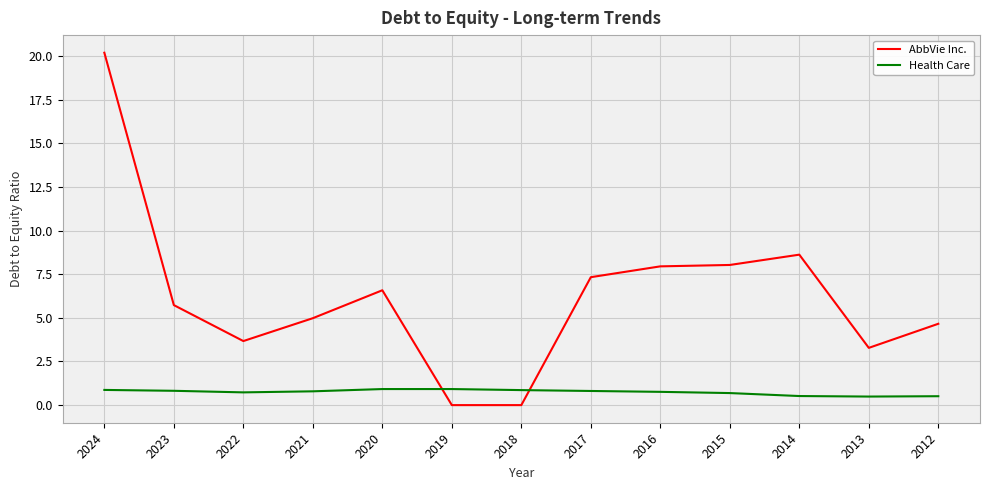

Count the number of data series in this chart.

2